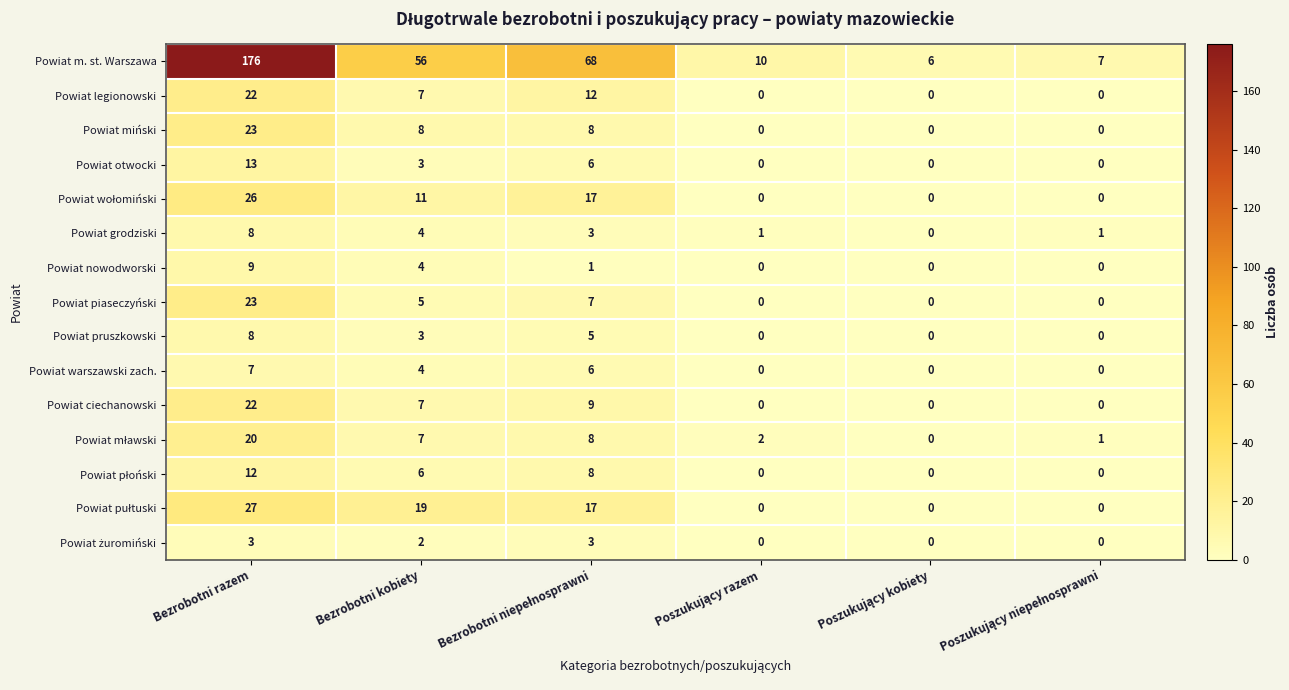

What is the difference between the maximum and minimum values in the Powiat nowodworski series?

9